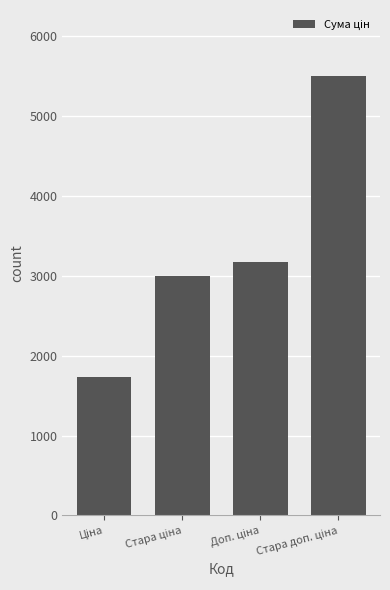

What is the average value?

3349.4